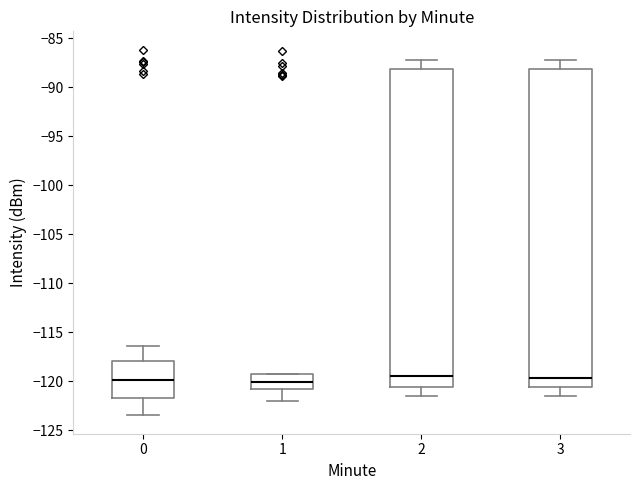

Reading left to right, read every box against the y-axis: the position of its median line, the range the box covers, and the ends of its whiskers. The values are not printed on the chart, so give them approximately, as read against the axis.

0: median -120.0, box -121.5 to -118.0, whiskers -123.5 to -116.5
1: median -120.0, box -121.0 to -119.0, whiskers -122.0 to -119.0
2: median -119.5, box -120.5 to -88.0, whiskers -121.5 to -87.0
3: median -119.5, box -120.5 to -88.0, whiskers -121.5 to -87.0